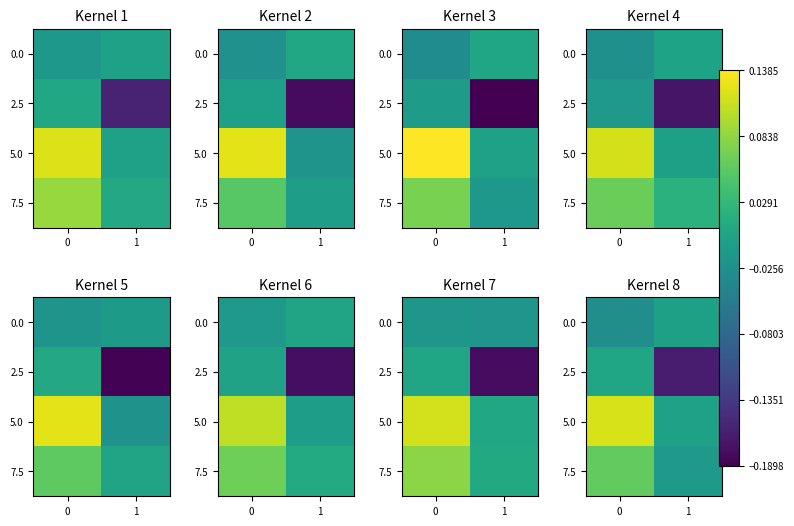

What is the maximum value for 5.0?

0.1